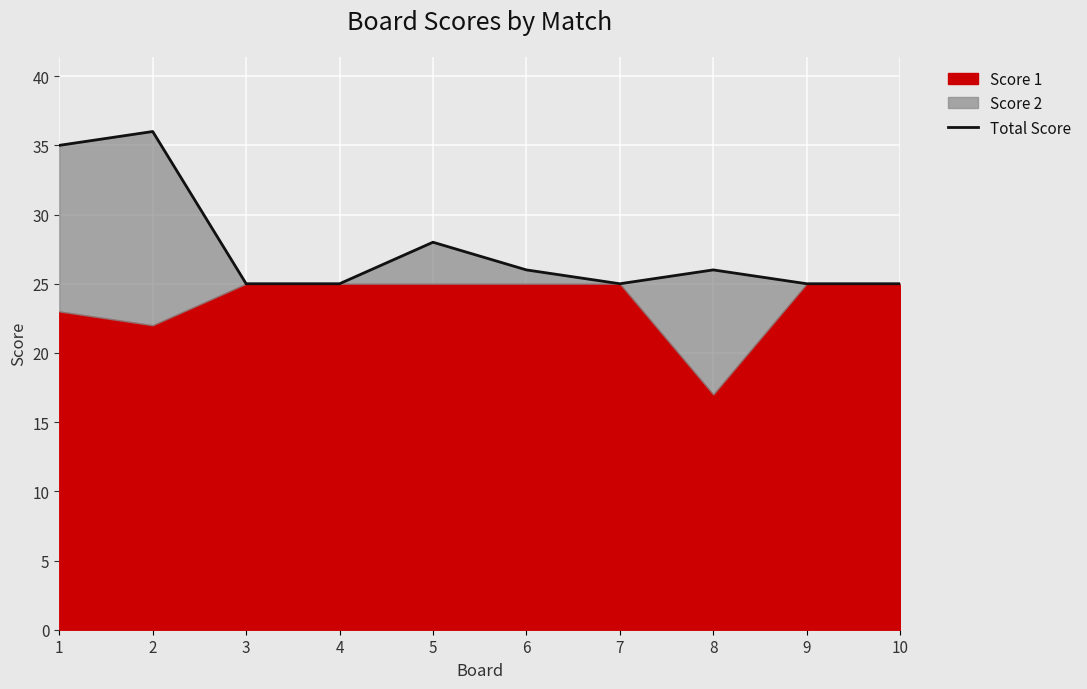

The chart shows a value of 26 at 8. True or false?

True